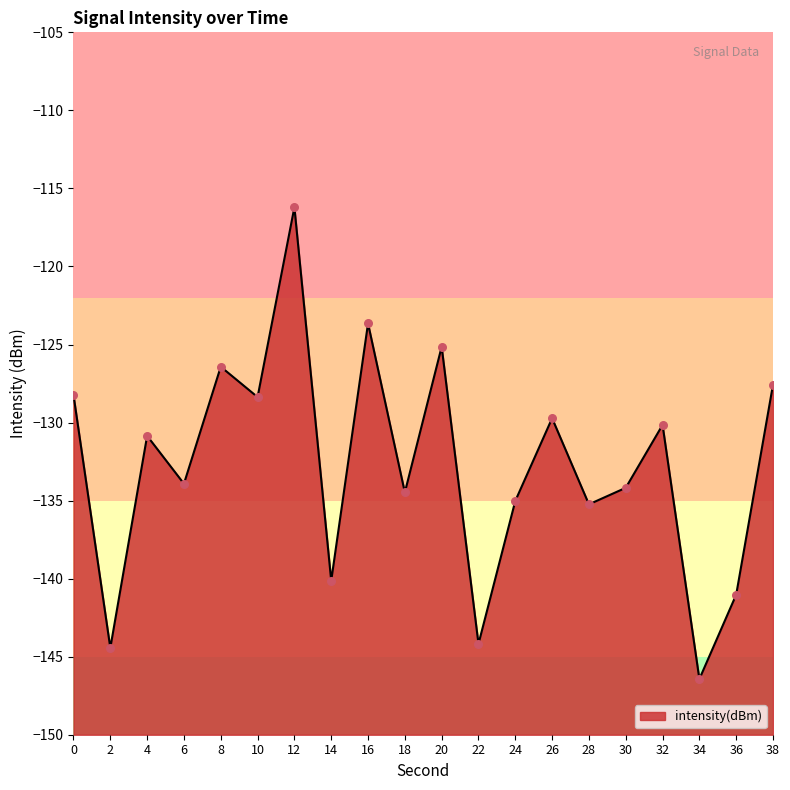

What is the change in value from 4 to 34?

-15.6